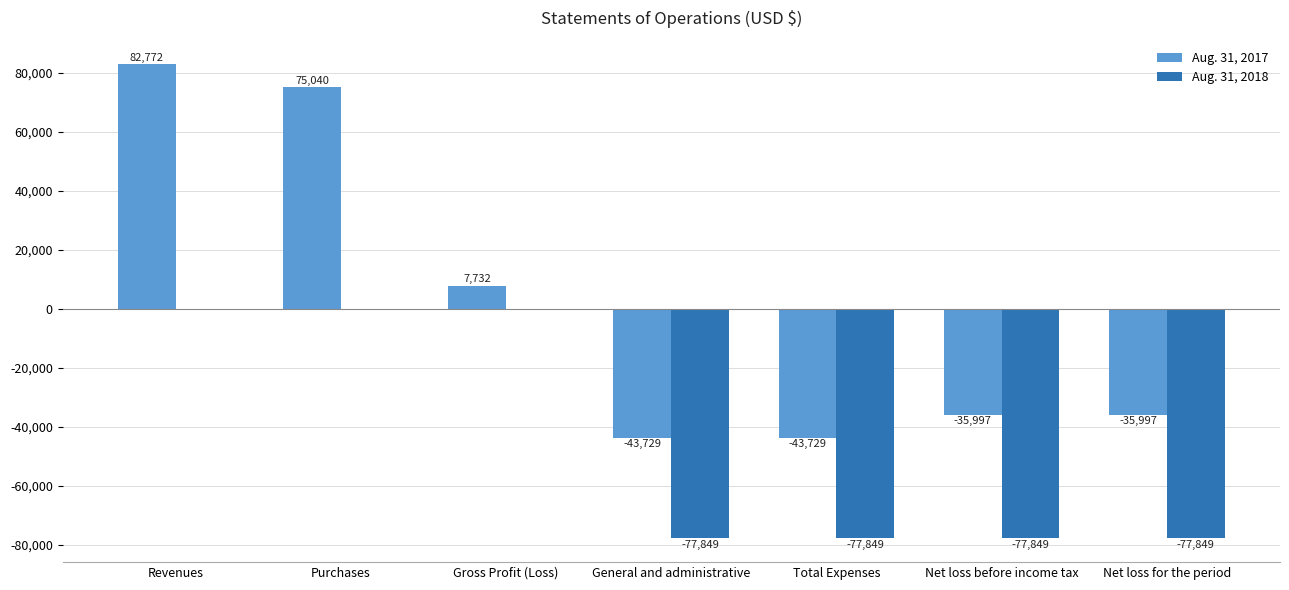

What is the total value across all series at Gross Profit (Loss)?

7732